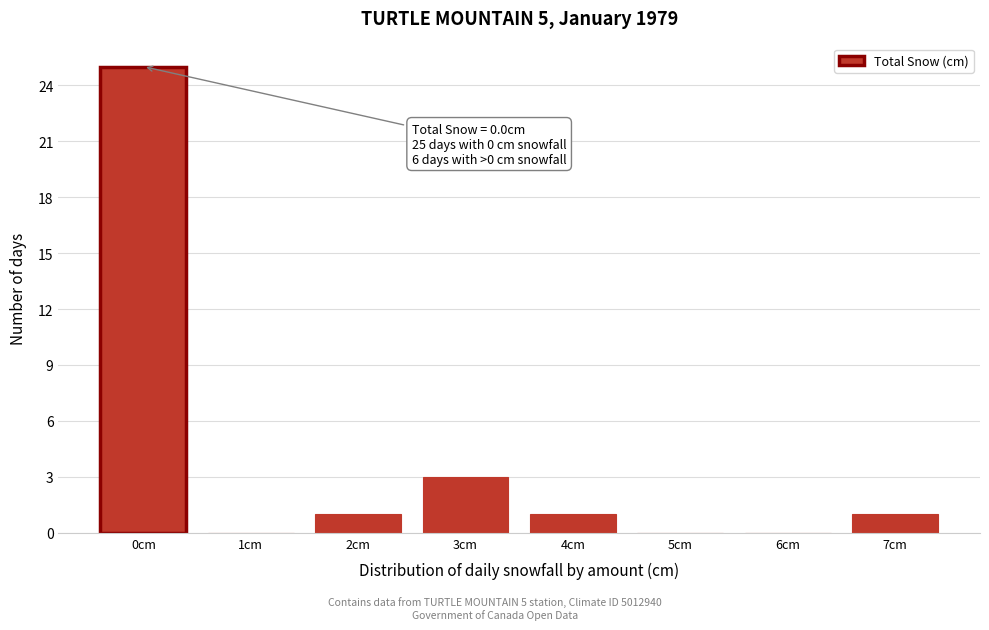

Reading left to right, transcribe all the data shown in this chart.

0cm=25	1cm=0	2cm=1	3cm=3	4cm=1	5cm=0	6cm=0	7cm=1